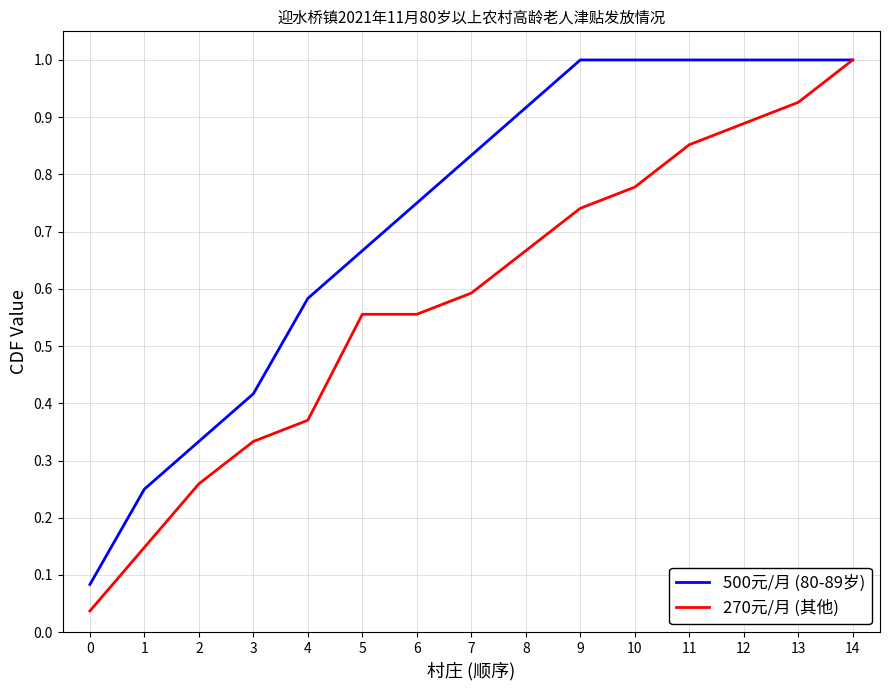

Rank the series by their average value, from highest to lowest.

500元/月 (80-89岁), 270元/月 (其他)